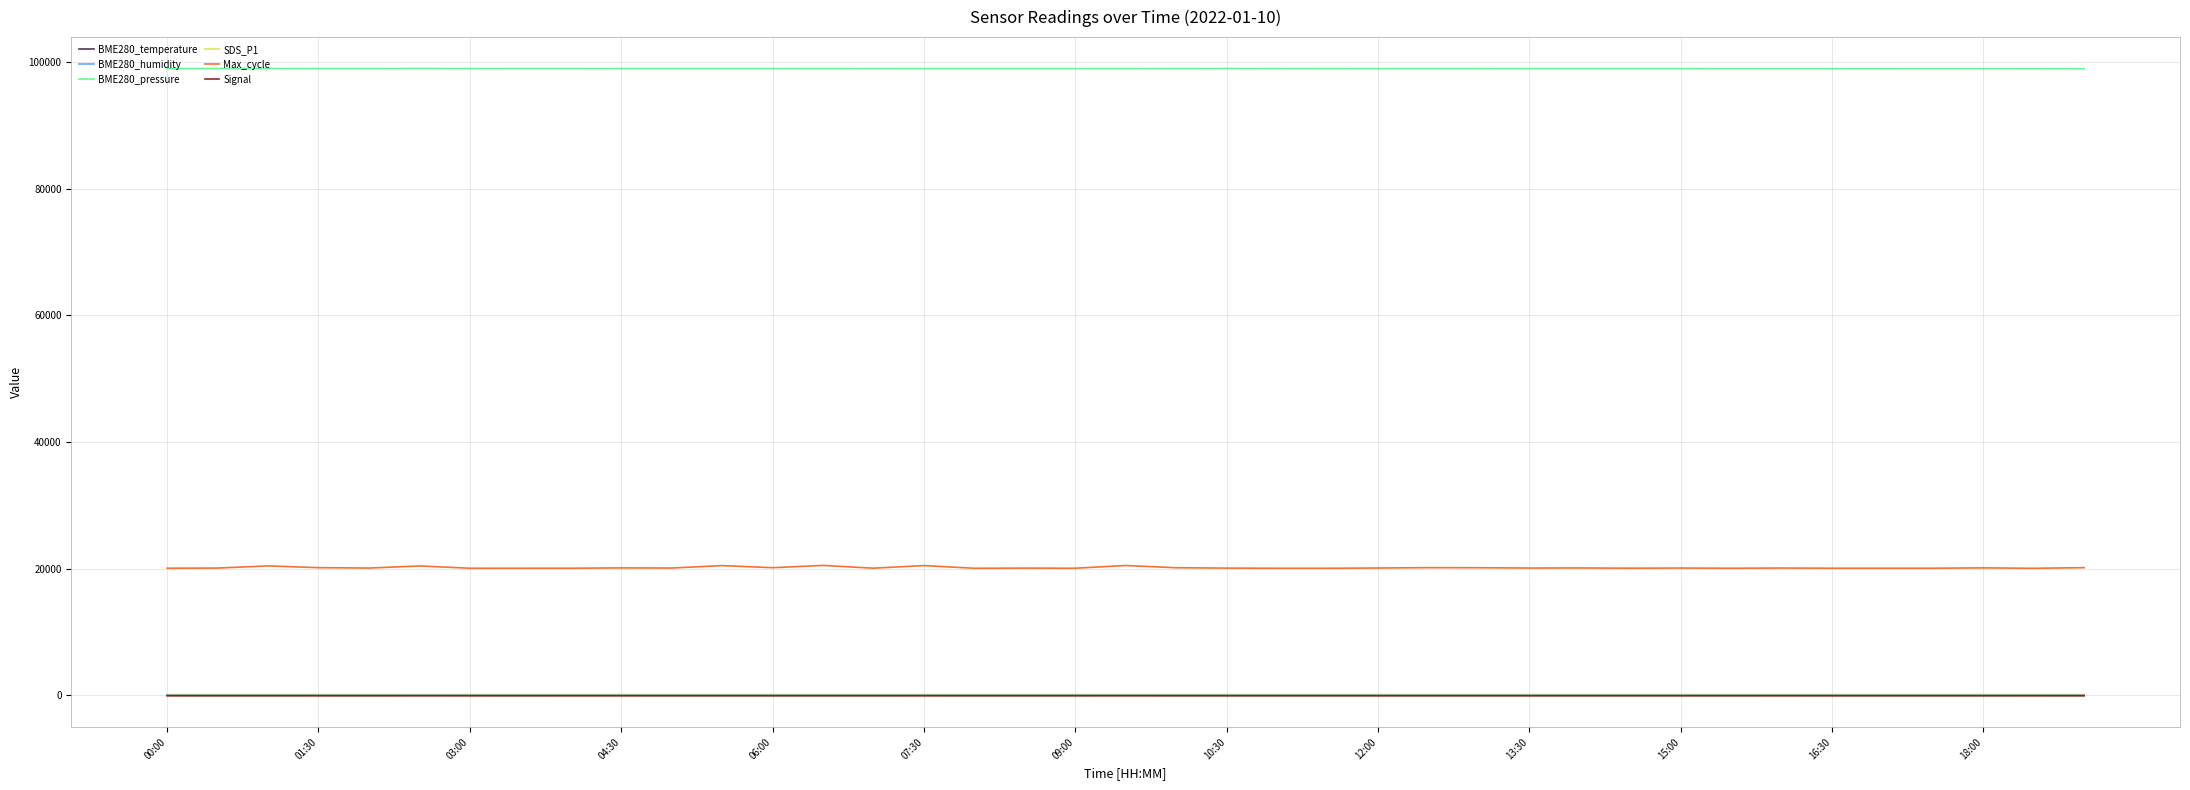

True or false: BME280_temperature and Max_cycle intersect in this chart.

False